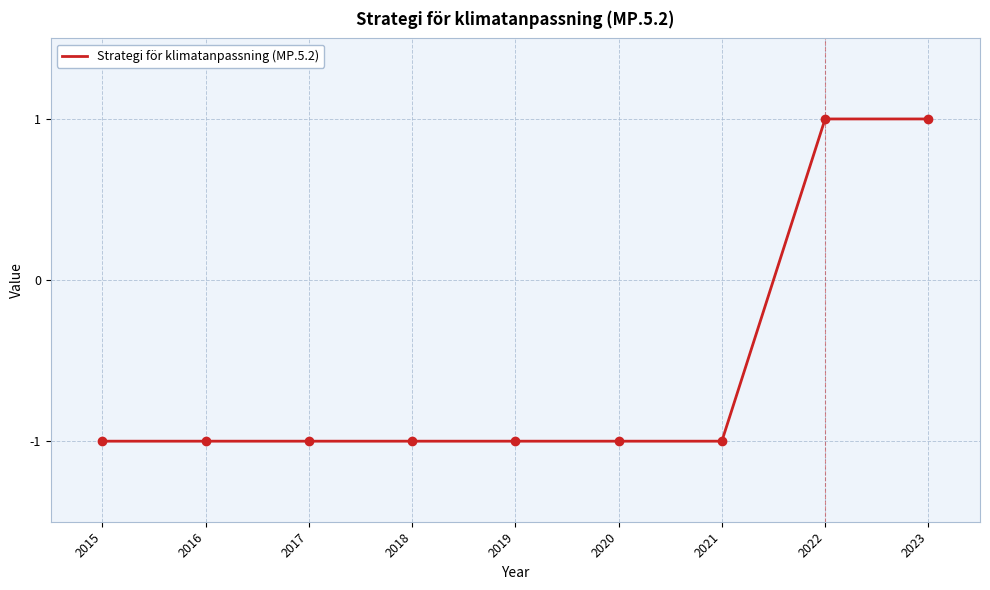

Does the chart display data point markers on the line(s)?

No